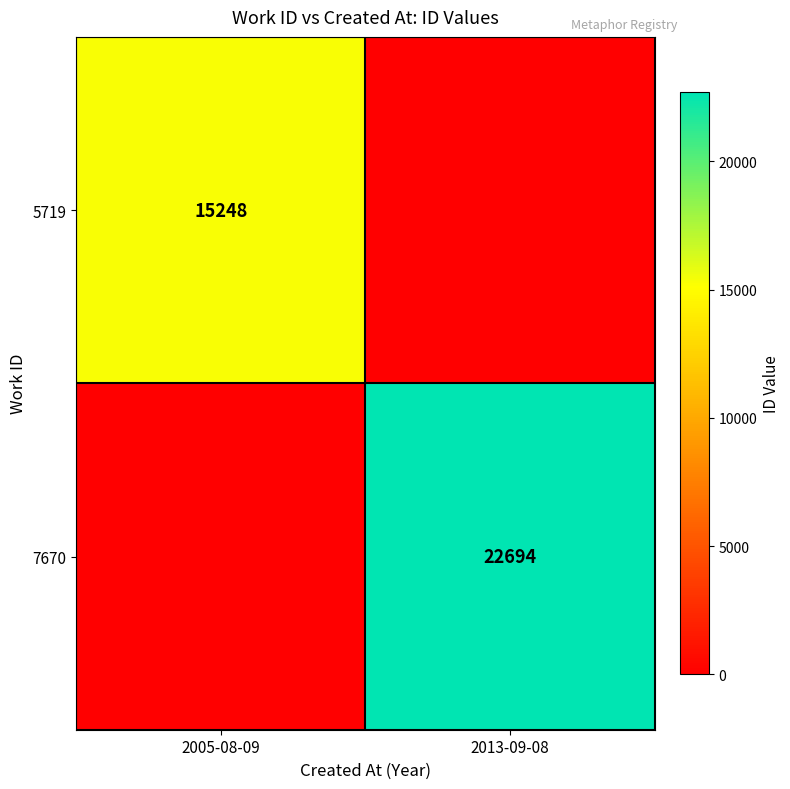

The 5719 series shows 15248 at 2005-08-09. True or false?

True